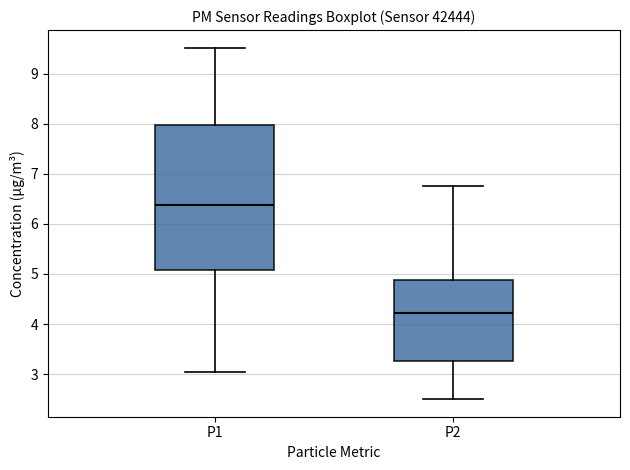

Where does the upper whisker of the box for P1 end on the y-axis? The values are not printed on the chart, so give them approximately, as read against the axis.

9.5